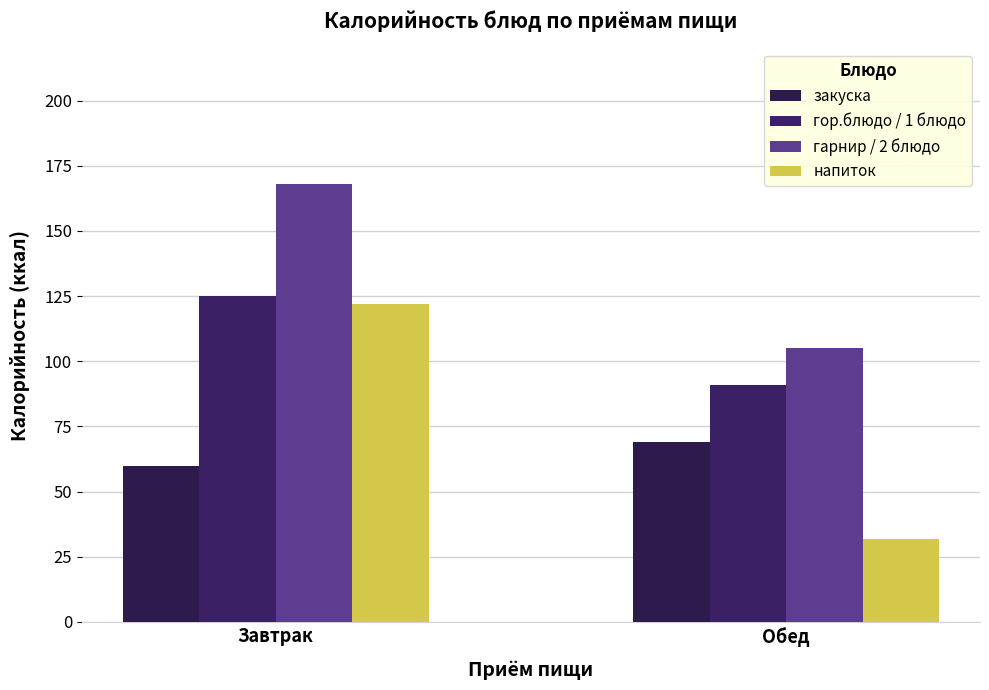

What is the sum of all гор.блюдо / 1 блюдо values?

216